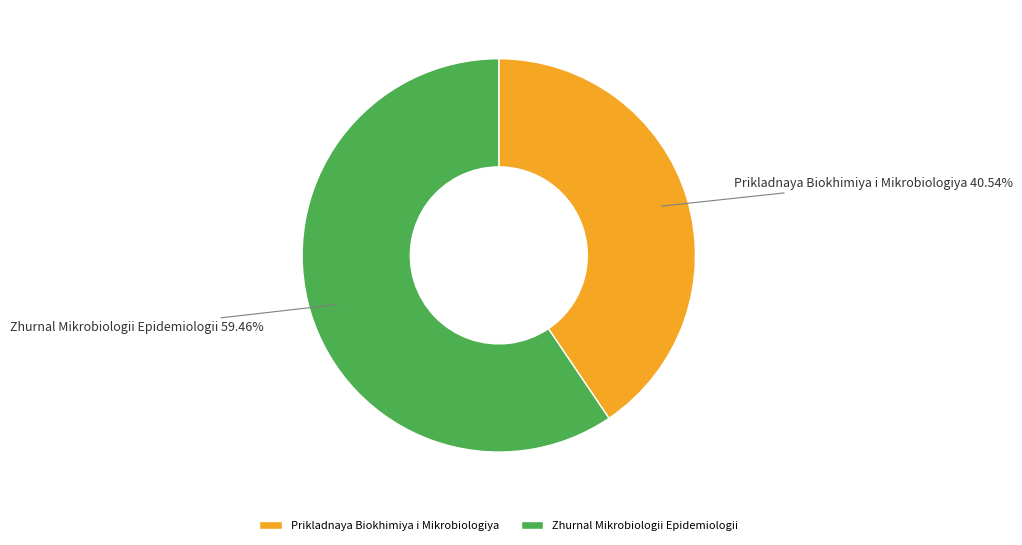

Combined, what portion of the pie is Prikladnaya Biokhimiya i Mikrobiologiya and Zhurnal Mikrobiologii Epidemiologii?

100.0%